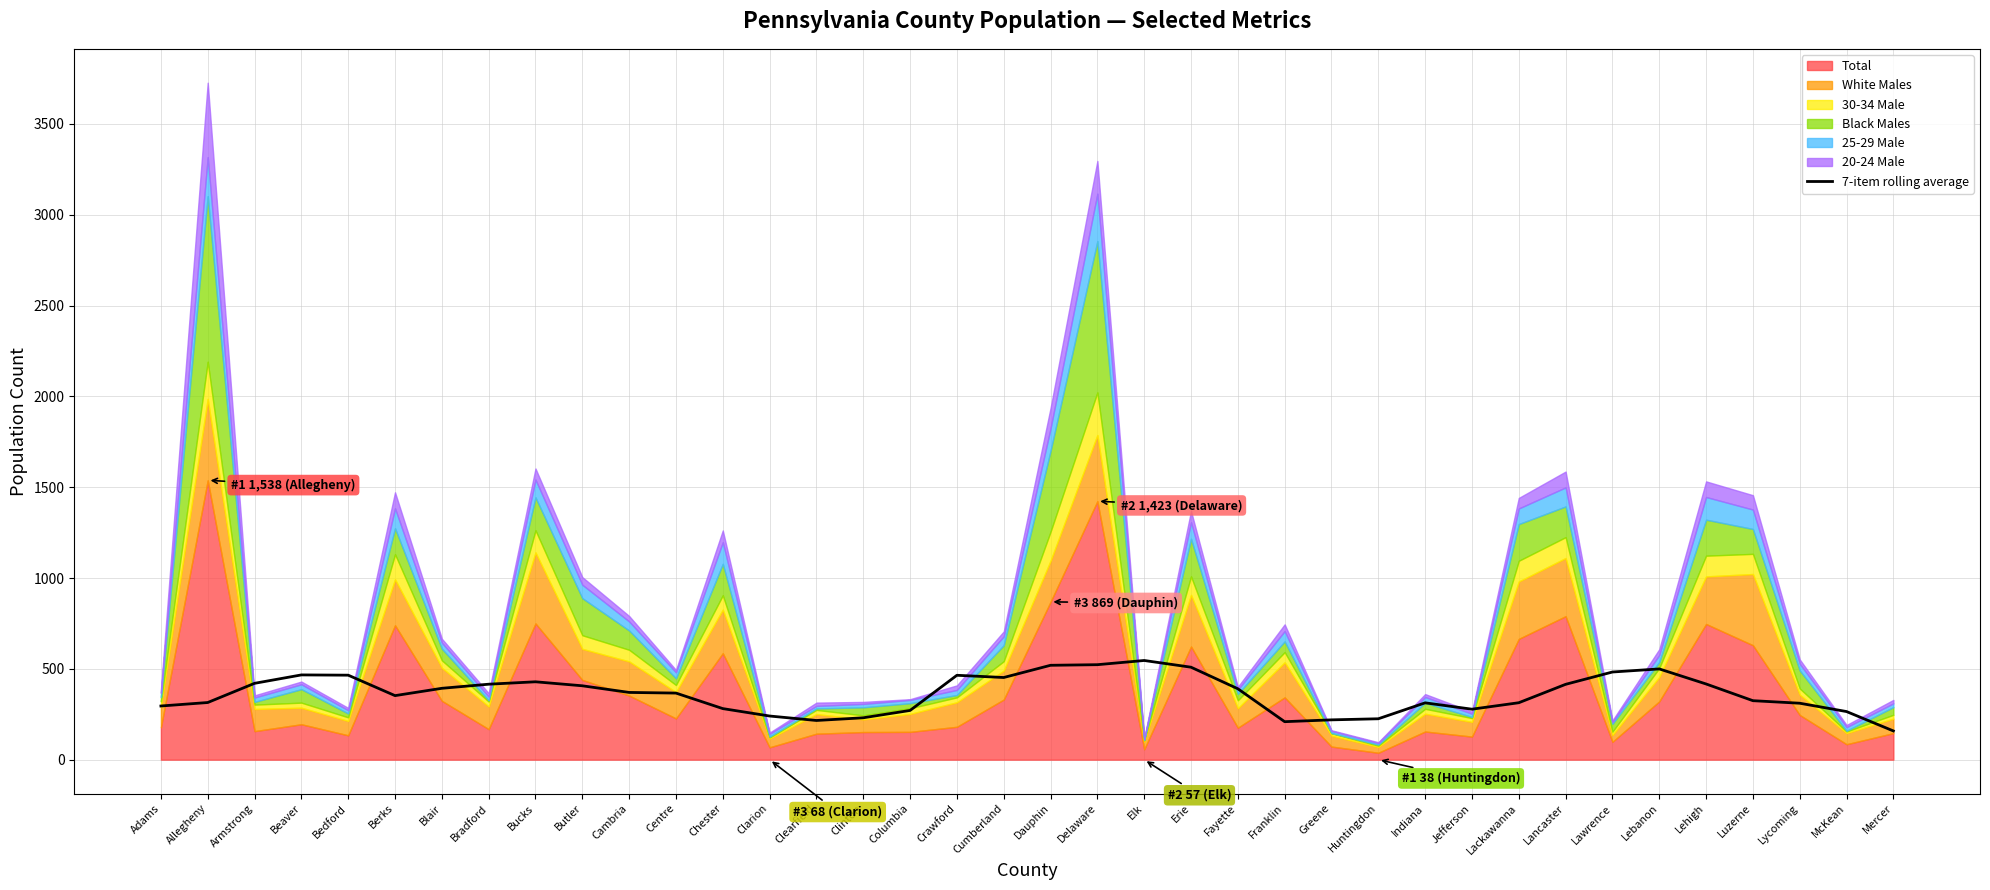

True or false: the data shows 546.0 at Elk.

True